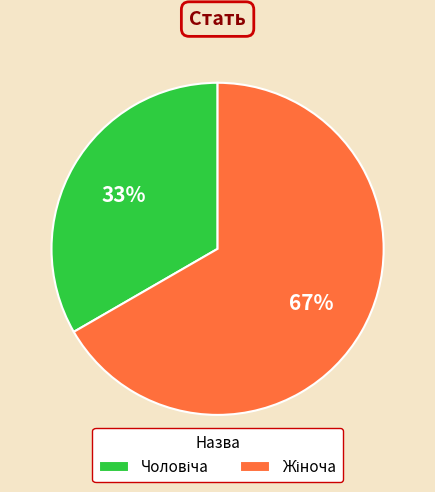

How many segments does this pie chart have?

2